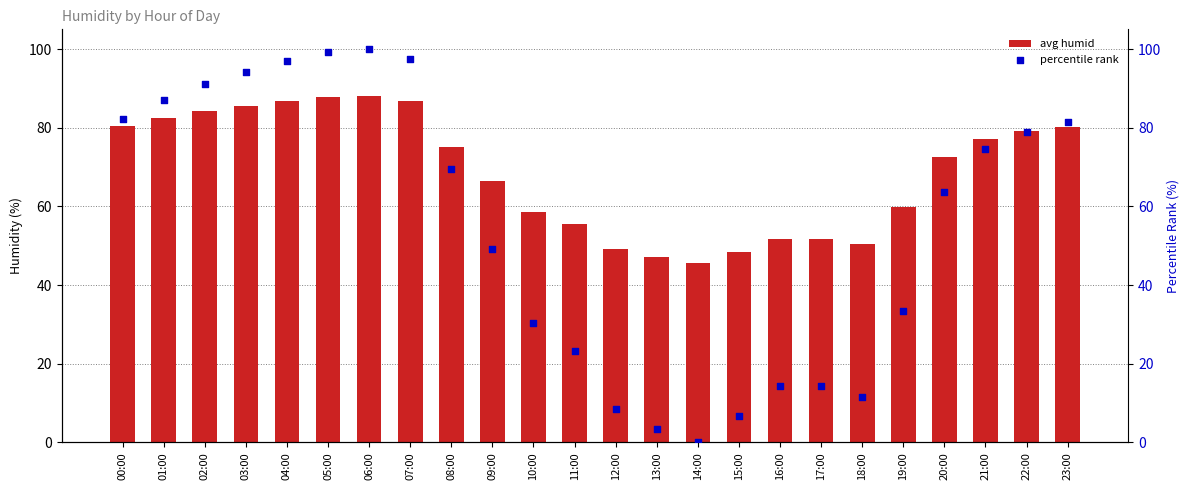

Is the value of avg humid at 18:00 greater than the value of percentile rank at 16:00?

Yes